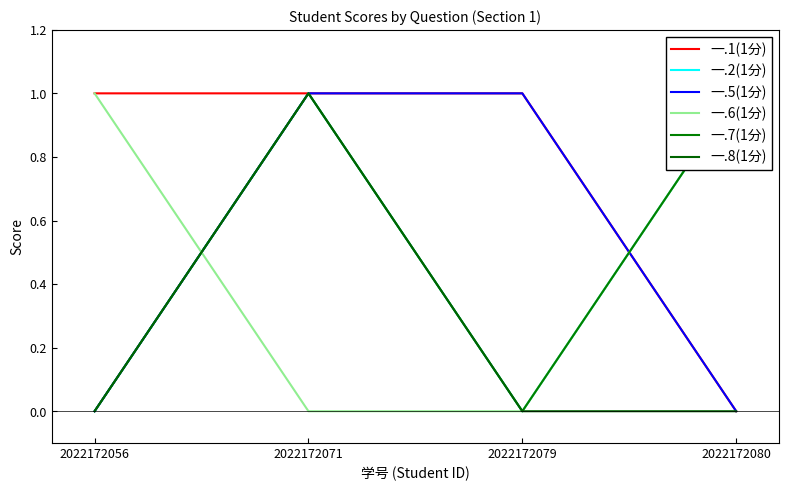

Does the chart have visible grid lines?

No